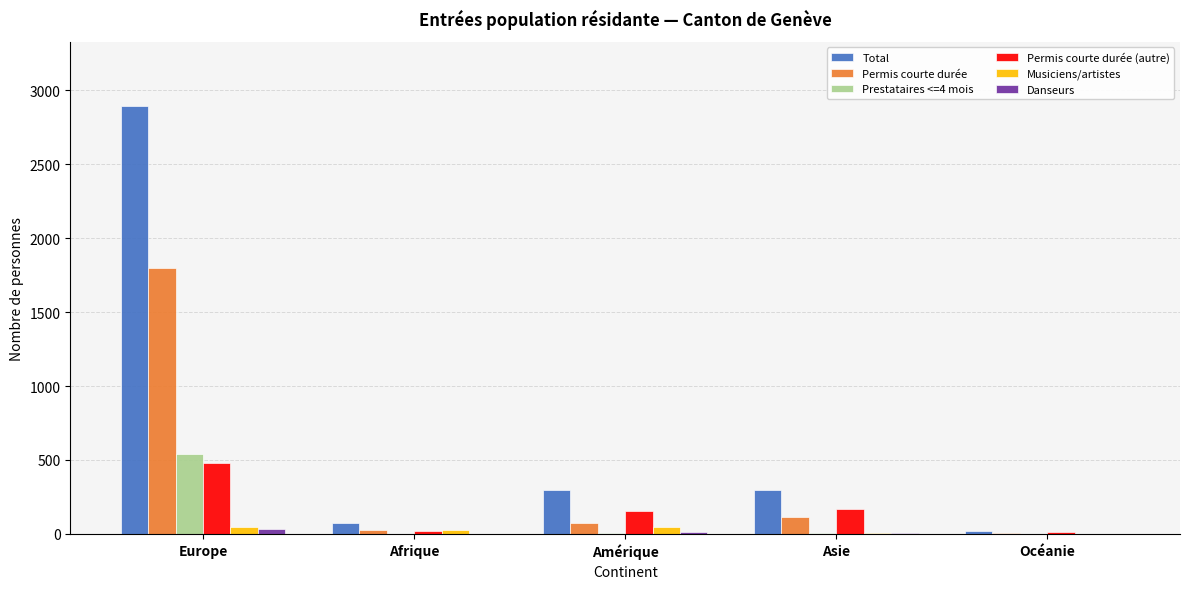

Are the bars horizontal?

No